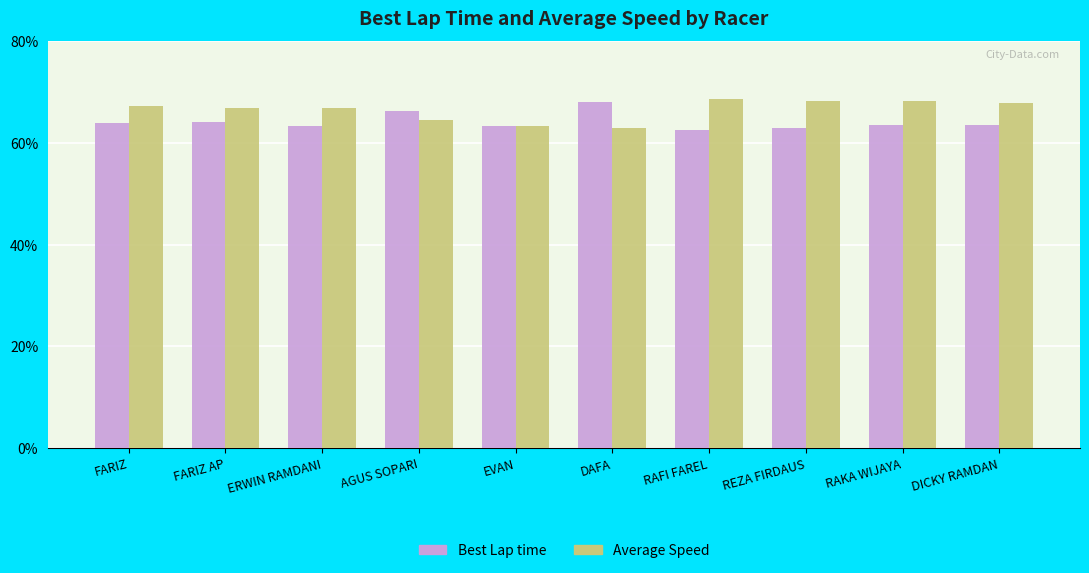

What is the lowest value of the Best Lap time series?

62.5